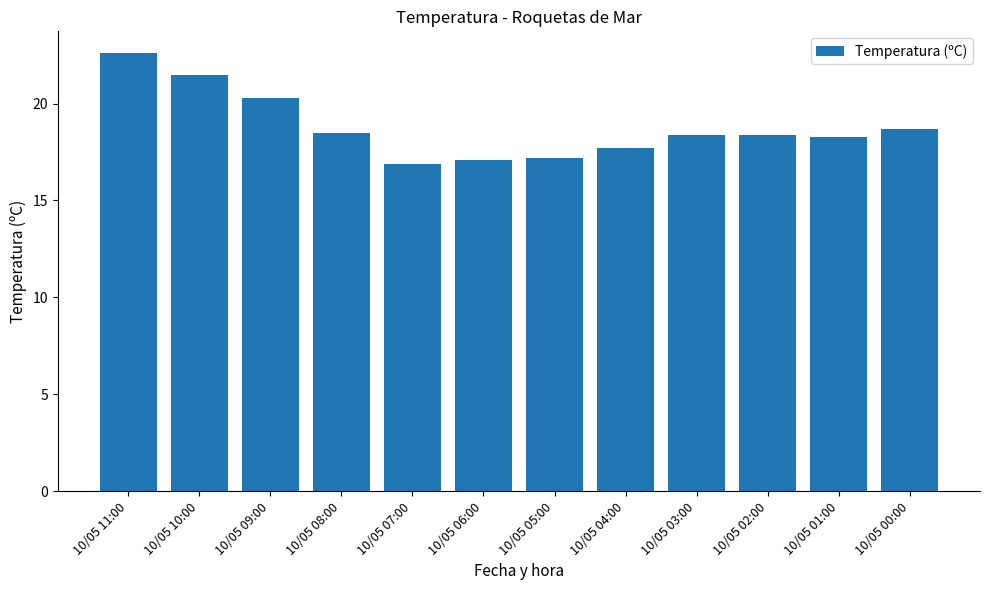

Reading left to right, transcribe all the data shown in this chart.

10/05 11:00=22.6	10/05 10:00=21.5	10/05 09:00=20.3	10/05 08:00=18.5	10/05 07:00=16.9	10/05 06:00=17.1	10/05 05:00=17.2	10/05 04:00=17.7	10/05 03:00=18.4	10/05 02:00=18.4	10/05 01:00=18.3	10/05 00:00=18.7